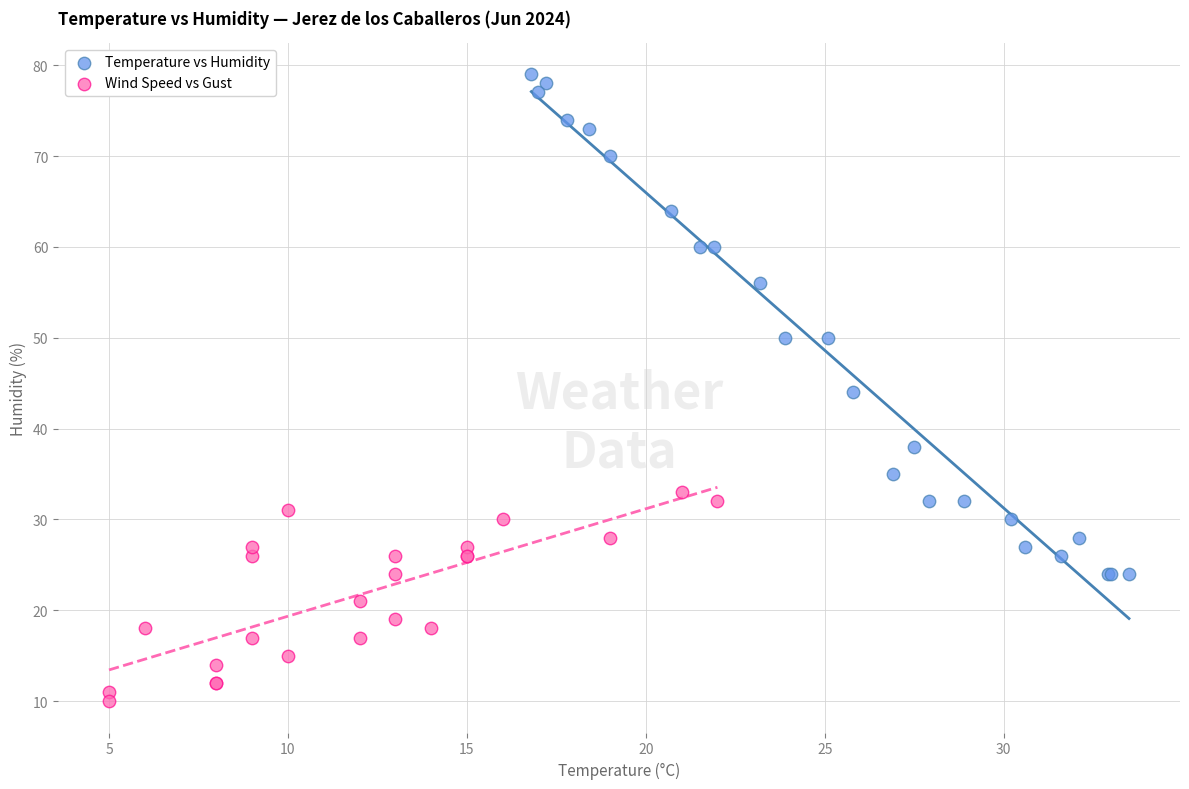

Which series contains the lowest Y value?

Wind Speed vs Gust